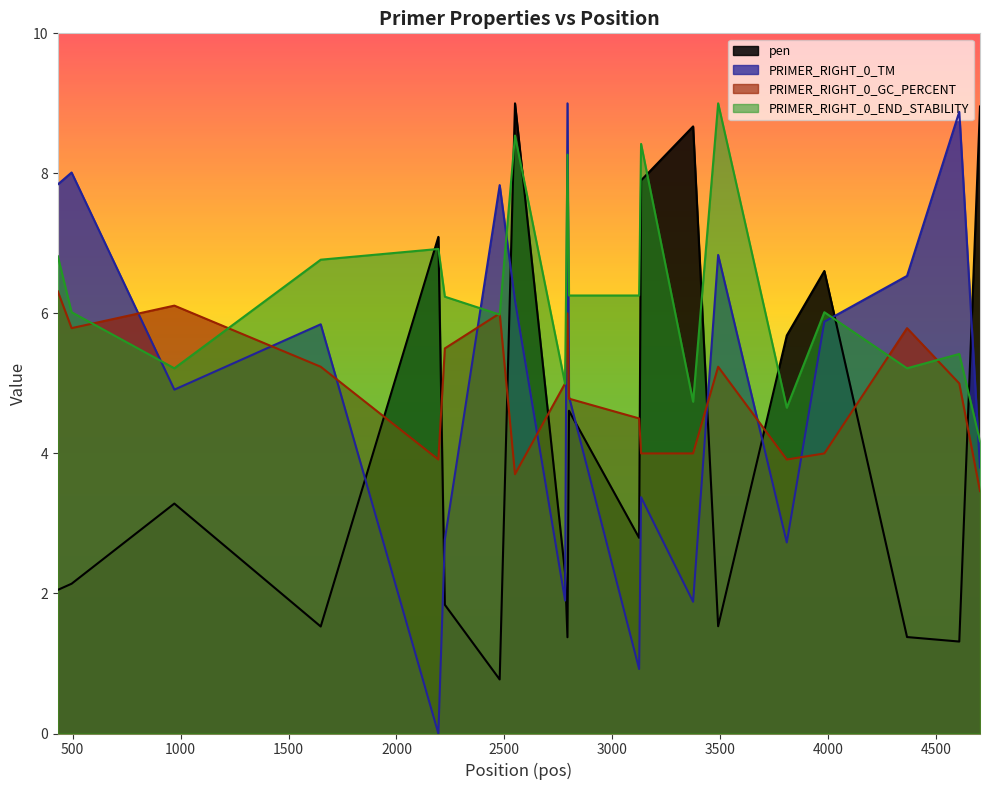

What is the value of the PRIMER_RIGHT_0_END_STABILITY point at the 5th from the left?

6.9